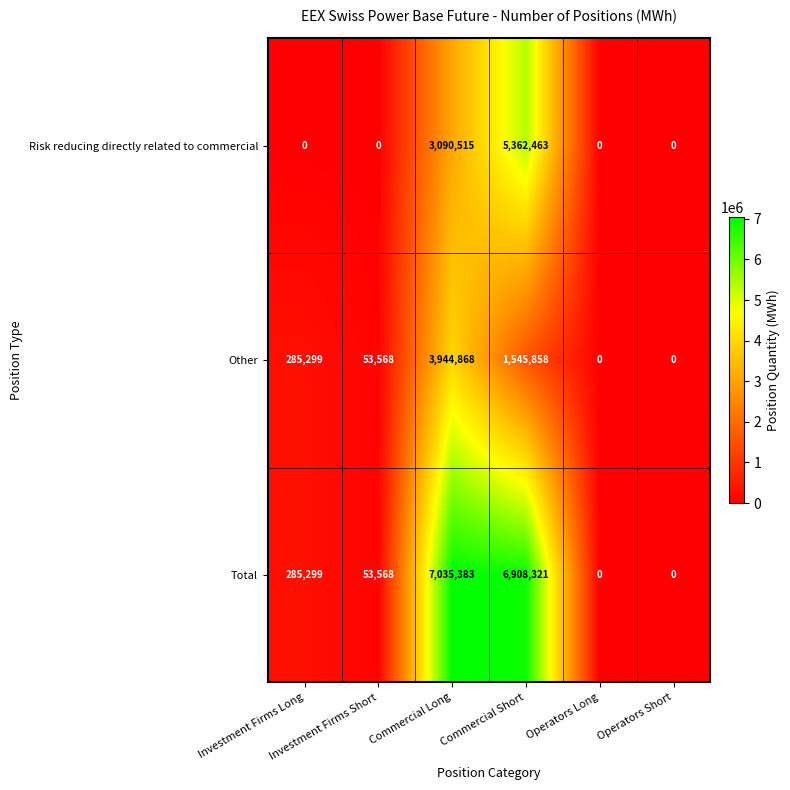

What is the maximum value shown in the chart?

7035383